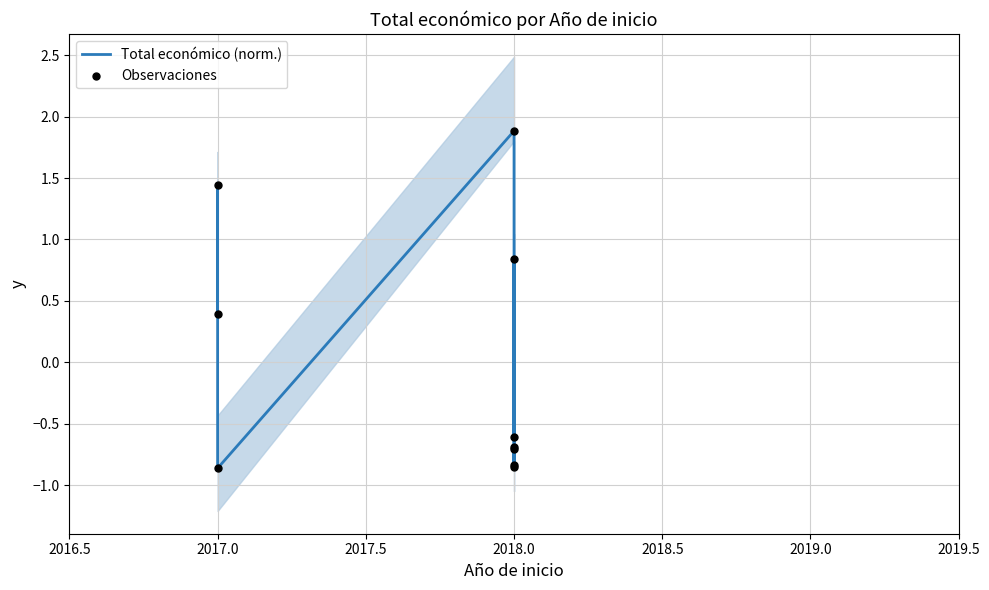

Which series has the largest Y range (max minus min)?

Total económico (norm.)